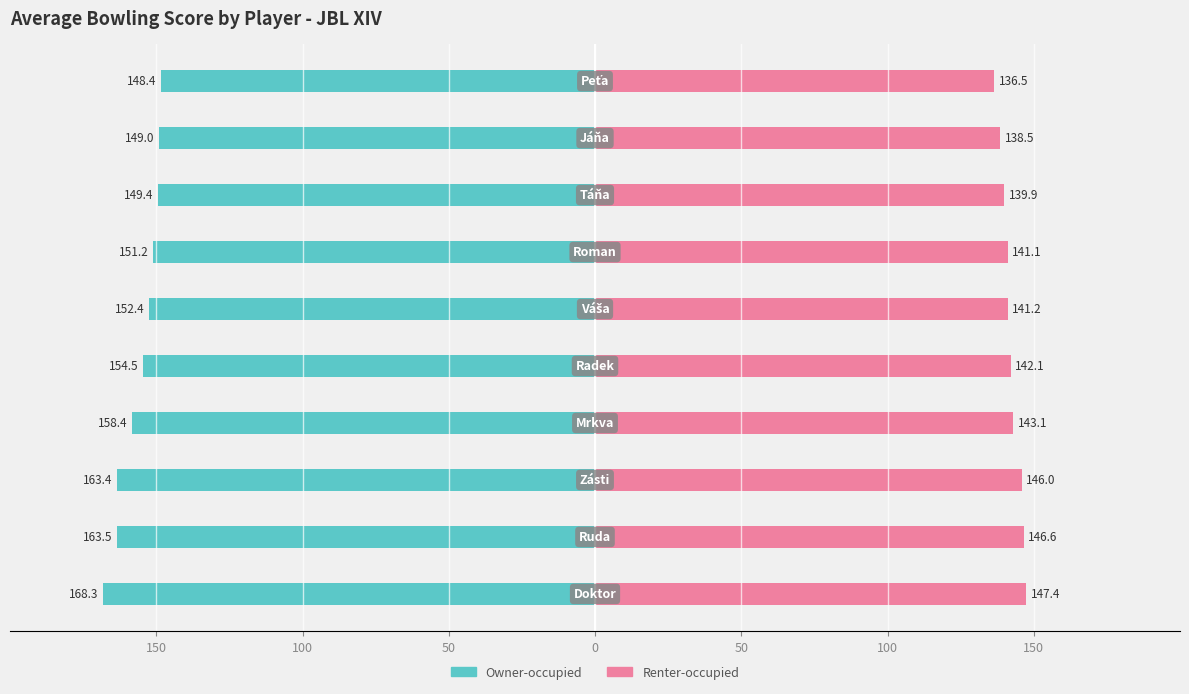

How many distinct data groups are displayed?

2